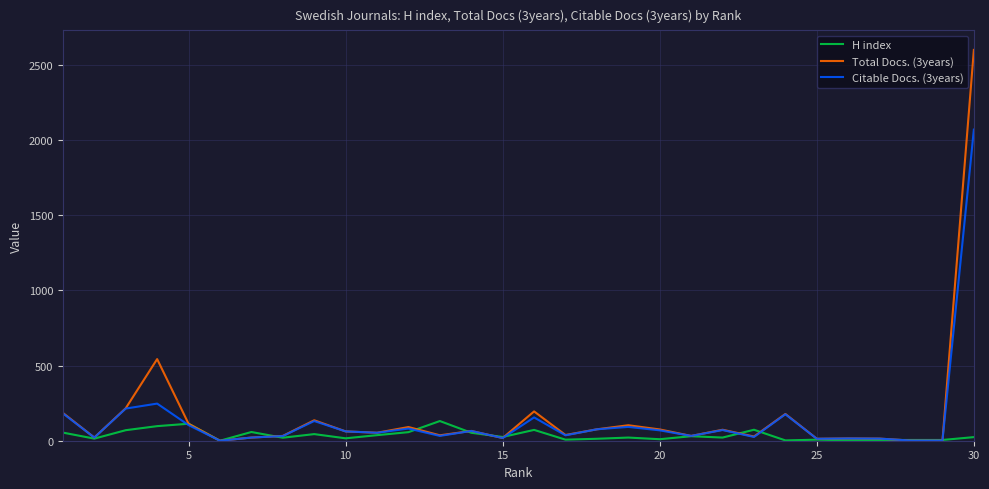

How many lines are shown in the chart?

3